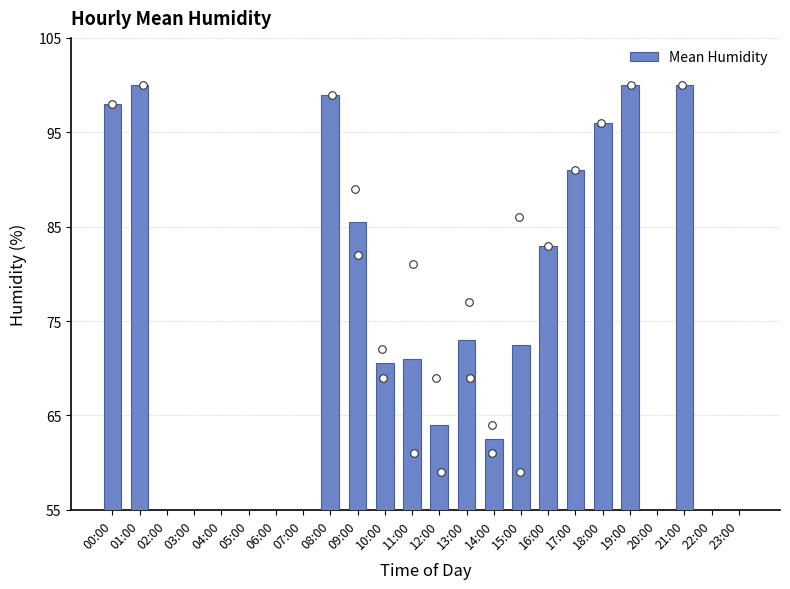

What is the change in value from 05:00 to 17:00?

+91.0